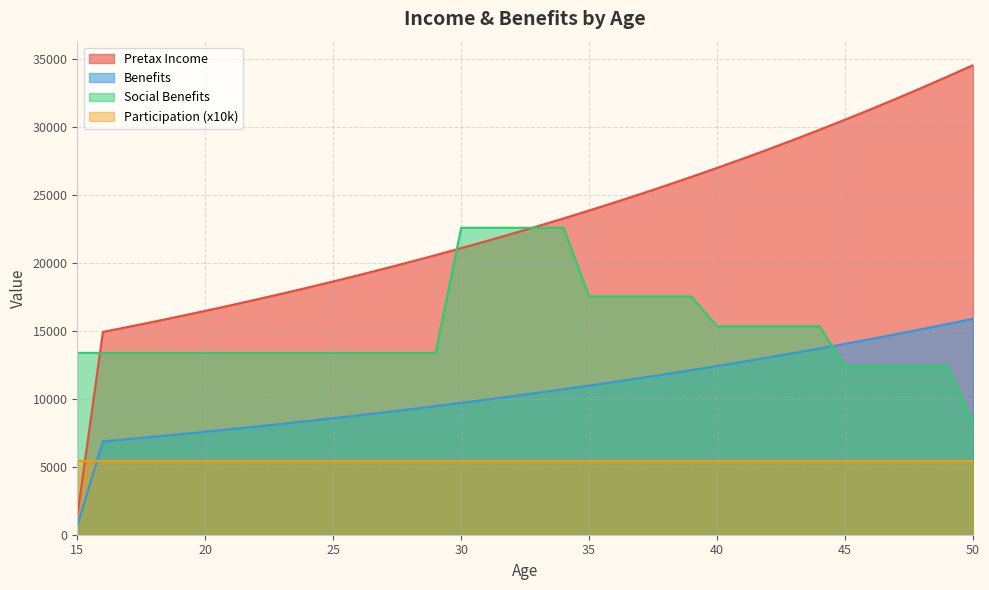

What is the value of the Pretax Income point at the 7th from the left?

16882.7